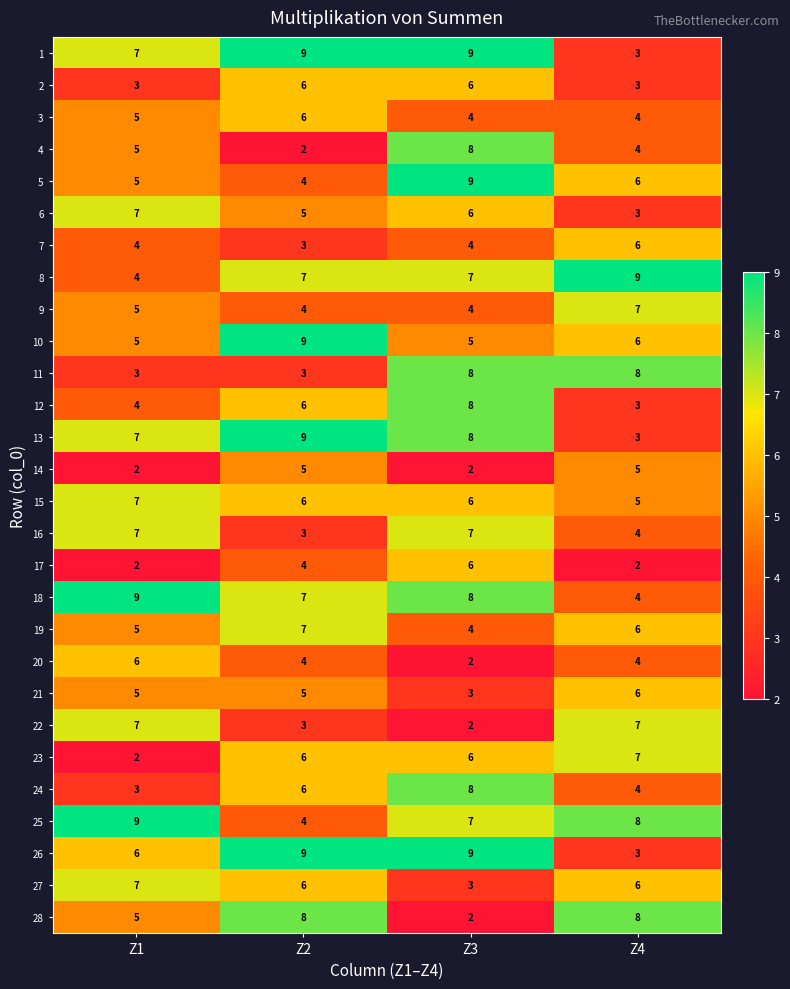

Rank the categories by 5 value from lowest to highest.

Z2, Z1, Z4, Z3